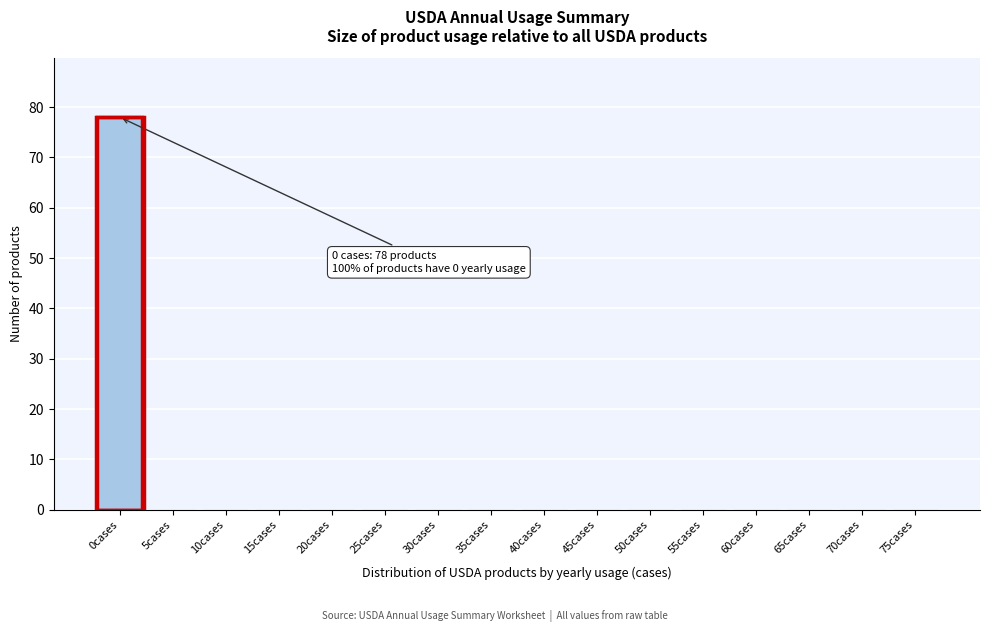

Reading left to right, what are all the values shown in this chart?

0cases=78	5cases=0	10cases=0	15cases=0	20cases=0	25cases=0	30cases=0	35cases=0	40cases=0	45cases=0	50cases=0	55cases=0	60cases=0	65cases=0	70cases=0	75cases=0